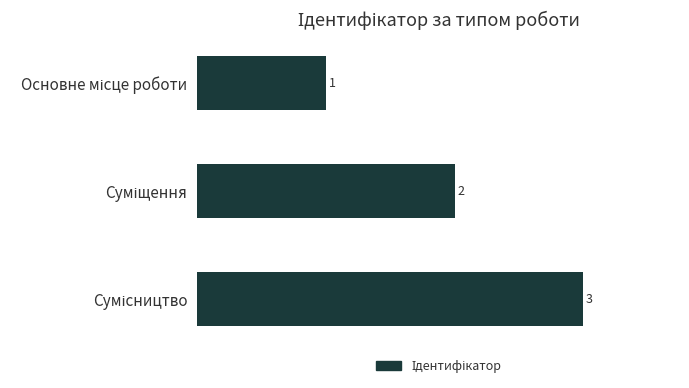

What is the sum of all values?

6